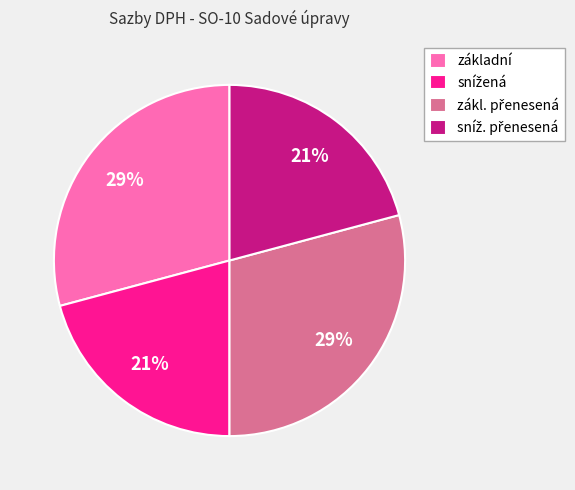

Is it true that základní is 29% of the pie?

True